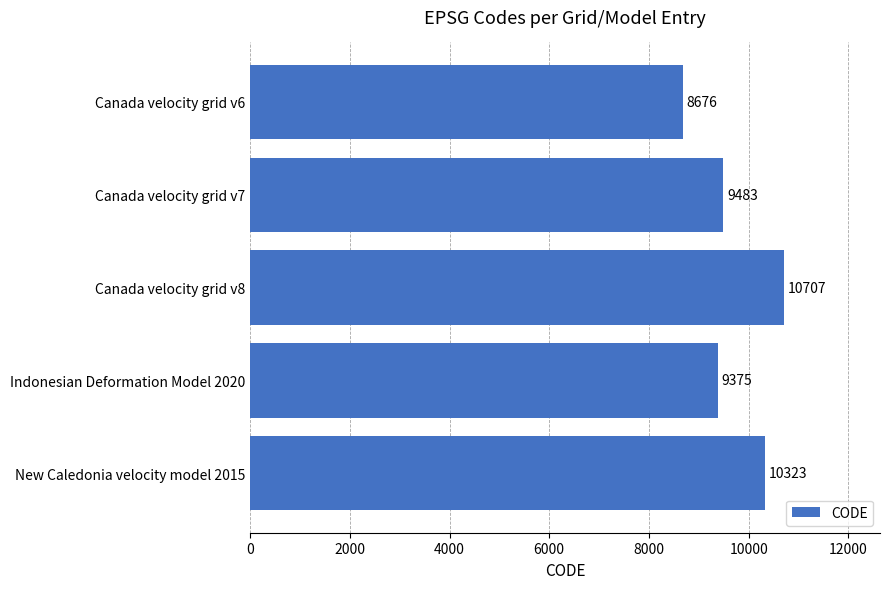

Count the number of categories in the chart.

5